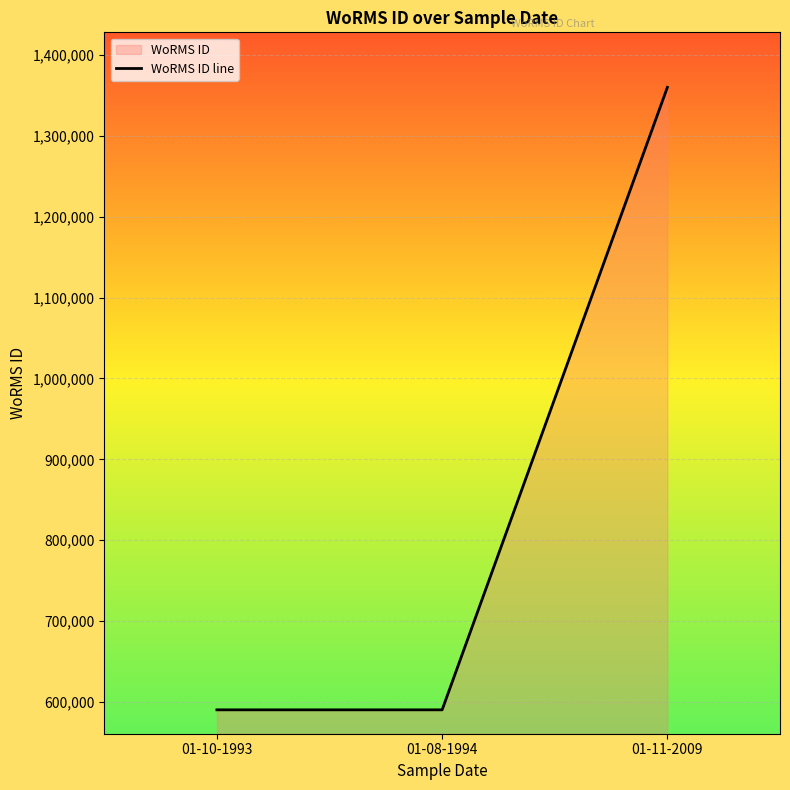

List the labels in order of value, largest first.

01-11-2009, 01-10-1993, 01-08-1994